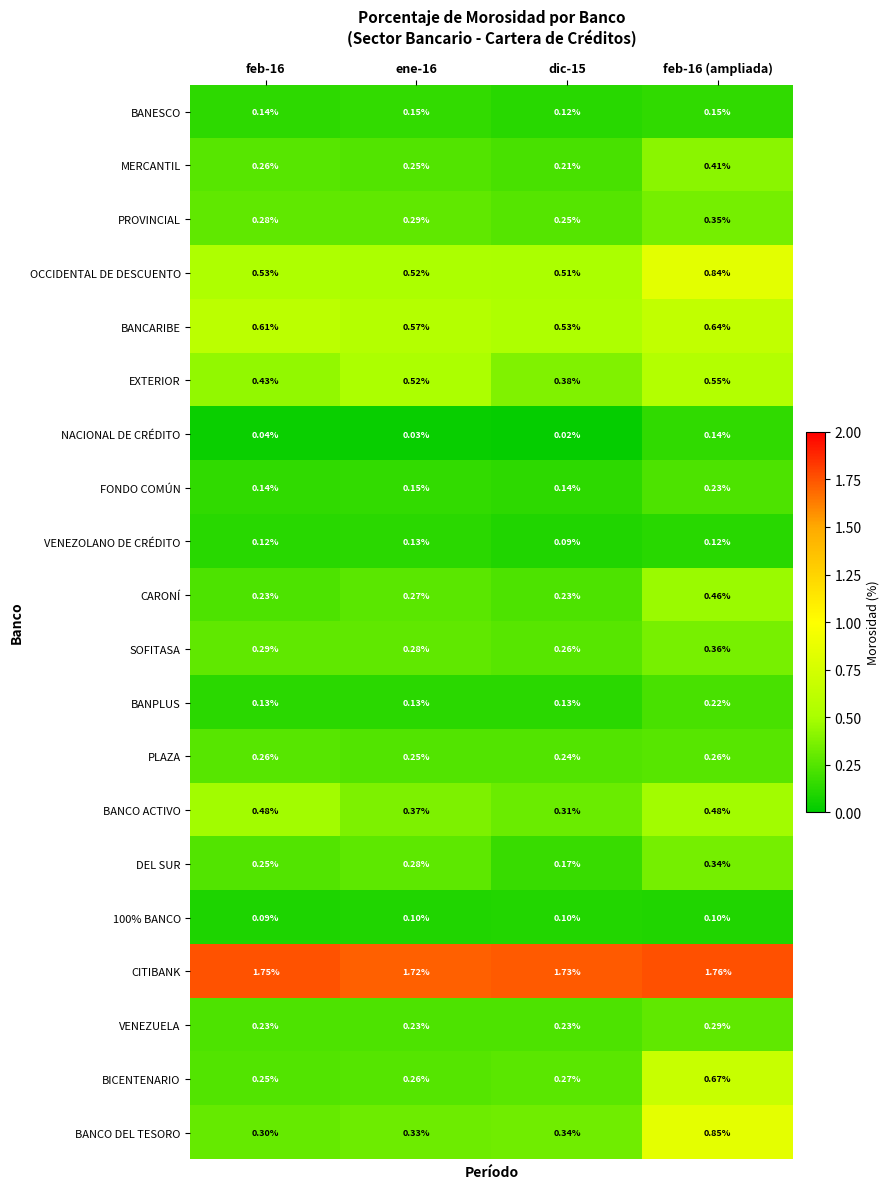

Between ene-16 and dic-15, which series saw the biggest shift?

EXTERIOR